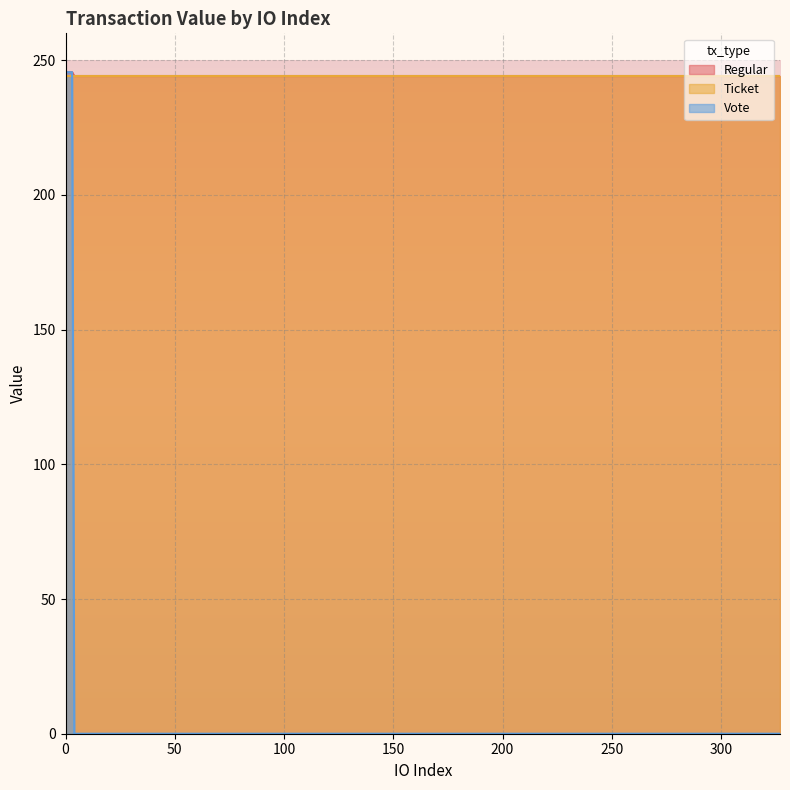

How many series are shown in this chart?

3